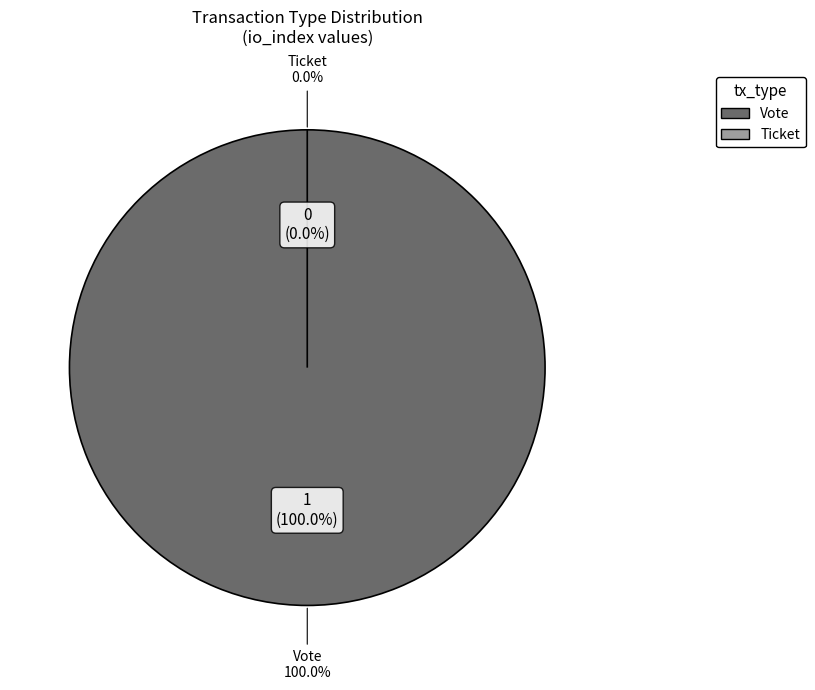

How many slices are in this pie chart?

2